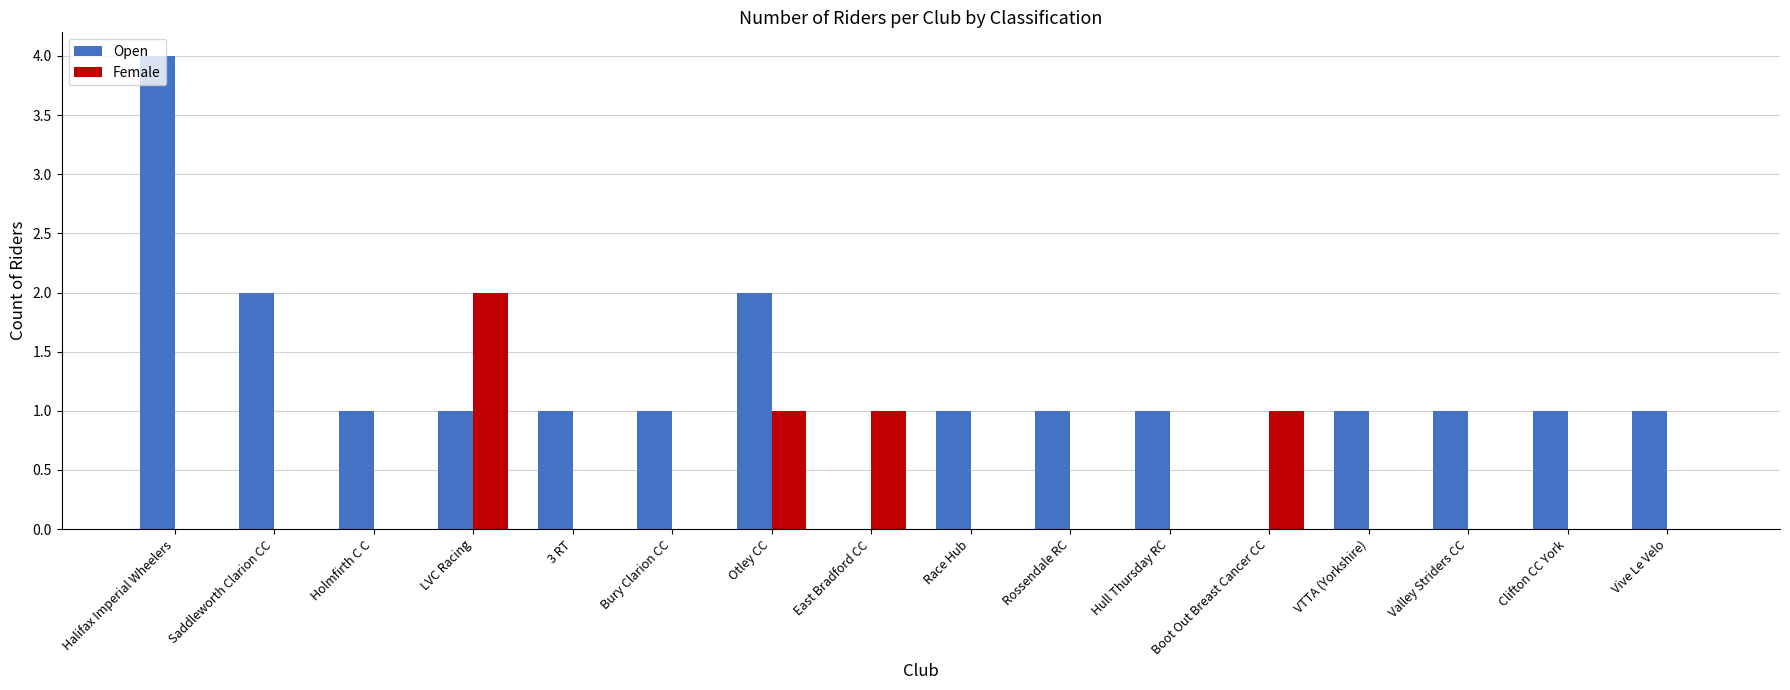

Reading left to right, what are all the values shown in this chart?

Open: 4	2	1	1	1	1	2	0	1	1	1	0	1	1	1	1
Female: 0	0	0	2	0	0	1	1	0	0	0	1	0	0	0	0